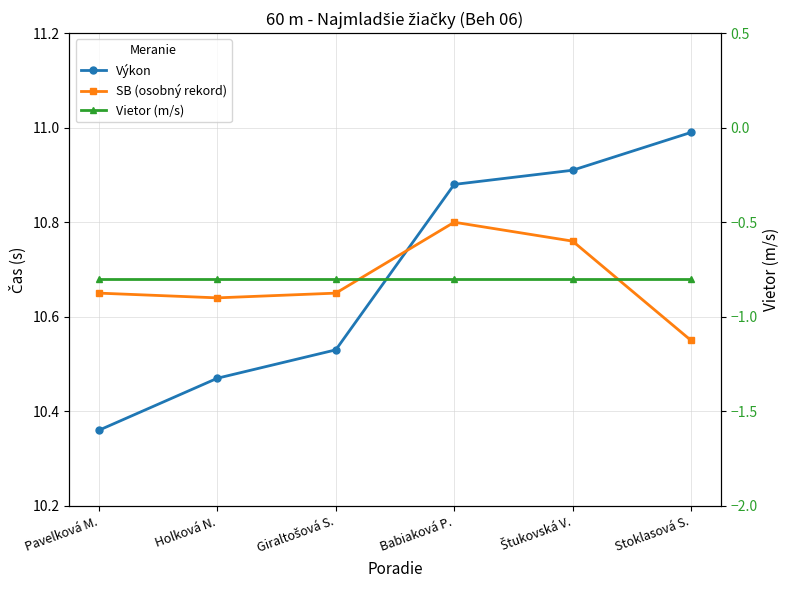

Reading left to right, extract all data points from this chart.

Výkon: Pavelková M.=10.4	Holková N.=10.5	Giraltošová S.=10.5	Babiaková P.=10.9	Štukovská V.=10.9	Stoklasová S.=11.0
SB (osobný rekord): Pavelková M.=10.7	Holková N.=10.6	Giraltošová S.=10.7	Babiaková P.=10.8	Štukovská V.=10.8	Stoklasová S.=10.6
Vietor (m/s): Pavelková M.=-0.8	Holková N.=-0.8	Giraltošová S.=-0.8	Babiaková P.=-0.8	Štukovská V.=-0.8	Stoklasová S.=-0.8